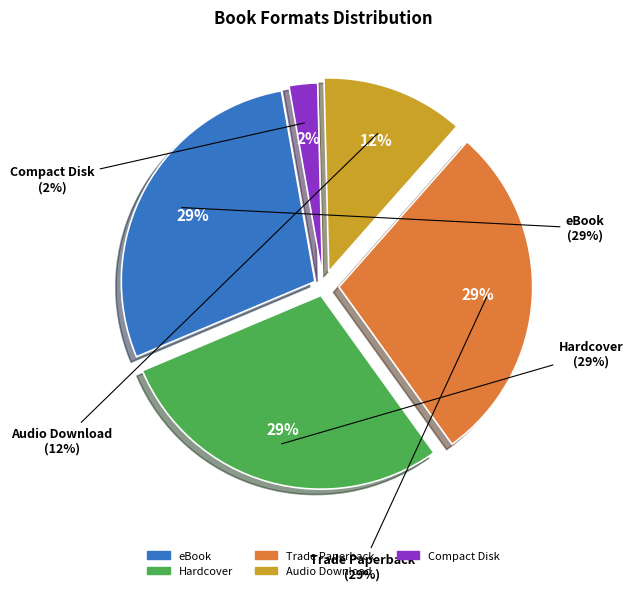

What is the largest slice in the pie chart?

eBook